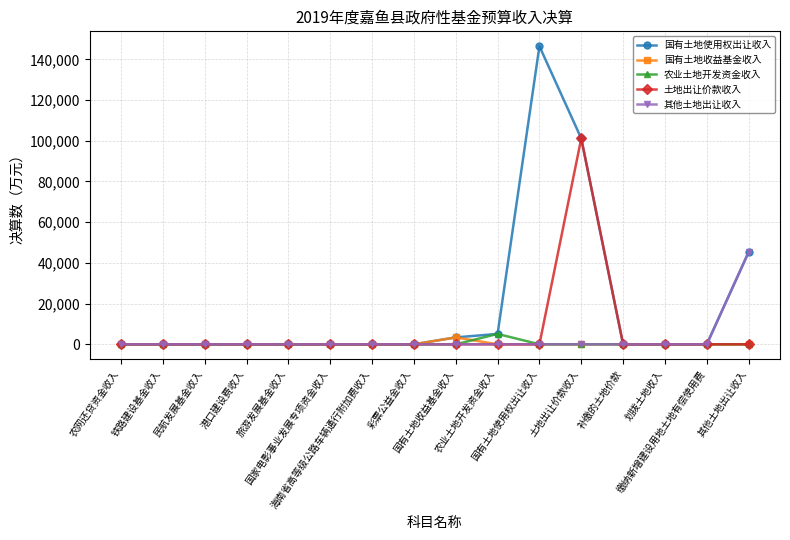

Reading left to right, transcribe all the data shown in this chart.

国有土地使用权出让收入: 农网还贷资金收入=0	铁路建设基金收入=0	民航发展基金收入=0	港口建设费收入=0	旅游发展基金收入=0	国家电影事业发展专项资金收入=0	海南省高等级公路车辆通行附加费收入=0	彩票公益金收入=0	国有土地收益基金收入=3400	农业土地开发资金收入=5100	国有土地使用权出让收入=146436	土地出让价款收入=101143	补缴的土地价款=0	划拨土地收入=0	缴纳新增建设用地土地有偿使用费=0	其他土地出让收入=45293
国有土地收益基金收入: 农网还贷资金收入=0	铁路建设基金收入=0	民航发展基金收入=0	港口建设费收入=0	旅游发展基金收入=0	国家电影事业发展专项资金收入=0	海南省高等级公路车辆通行附加费收入=0	彩票公益金收入=0	国有土地收益基金收入=3400	农业土地开发资金收入=0	国有土地使用权出让收入=0	土地出让价款收入=0	补缴的土地价款=0	划拨土地收入=0	缴纳新增建设用地土地有偿使用费=0	其他土地出让收入=0
农业土地开发资金收入: 农网还贷资金收入=0	铁路建设基金收入=0	民航发展基金收入=0	港口建设费收入=0	旅游发展基金收入=0	国家电影事业发展专项资金收入=0	海南省高等级公路车辆通行附加费收入=0	彩票公益金收入=0	国有土地收益基金收入=0	农业土地开发资金收入=5100	国有土地使用权出让收入=0	土地出让价款收入=0	补缴的土地价款=0	划拨土地收入=0	缴纳新增建设用地土地有偿使用费=0	其他土地出让收入=0
土地出让价款收入: 农网还贷资金收入=0	铁路建设基金收入=0	民航发展基金收入=0	港口建设费收入=0	旅游发展基金收入=0	国家电影事业发展专项资金收入=0	海南省高等级公路车辆通行附加费收入=0	彩票公益金收入=0	国有土地收益基金收入=0	农业土地开发资金收入=0	国有土地使用权出让收入=0	土地出让价款收入=101143	补缴的土地价款=0	划拨土地收入=0	缴纳新增建设用地土地有偿使用费=0	其他土地出让收入=0
其他土地出让收入: 农网还贷资金收入=0	铁路建设基金收入=0	民航发展基金收入=0	港口建设费收入=0	旅游发展基金收入=0	国家电影事业发展专项资金收入=0	海南省高等级公路车辆通行附加费收入=0	彩票公益金收入=0	国有土地收益基金收入=0	农业土地开发资金收入=0	国有土地使用权出让收入=0	土地出让价款收入=0	补缴的土地价款=0	划拨土地收入=0	缴纳新增建设用地土地有偿使用费=0	其他土地出让收入=45293